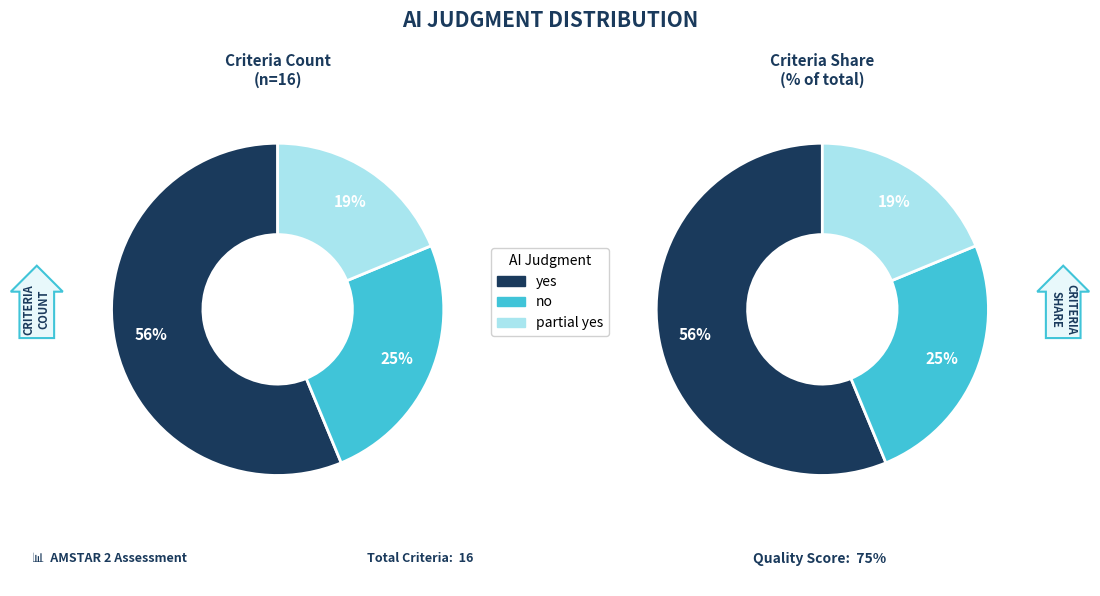

How many segments does this pie chart have?

3